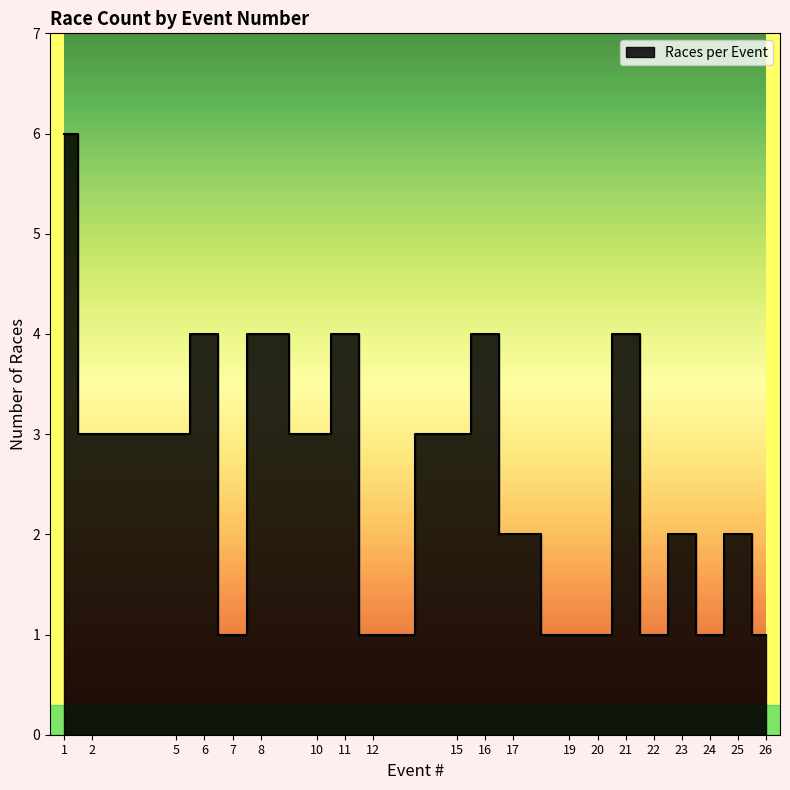

Does the chart have visible grid lines?

No